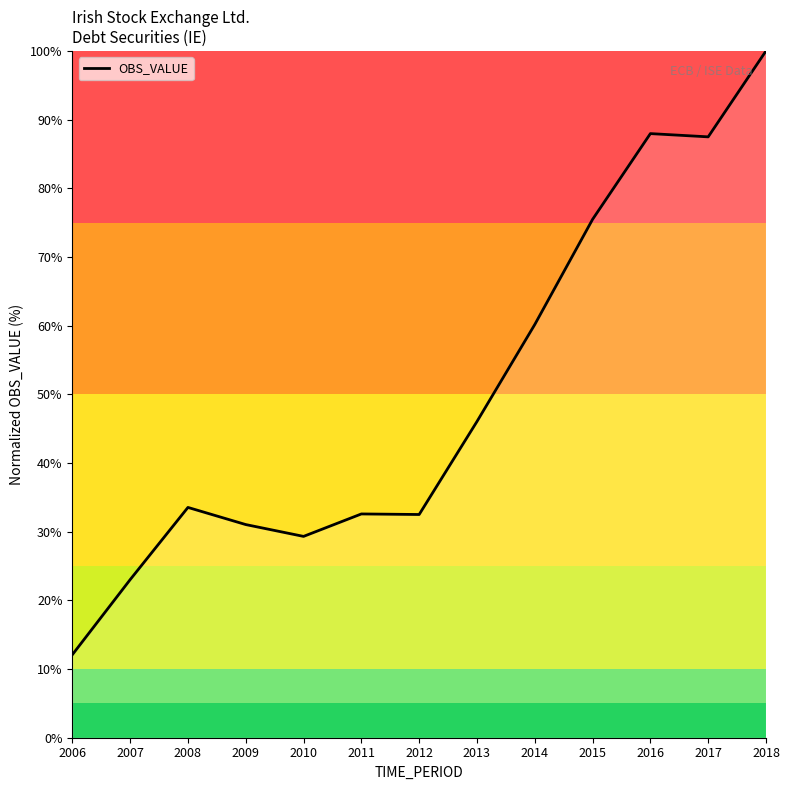

At which category does the chart reach its peak across all series?

2018